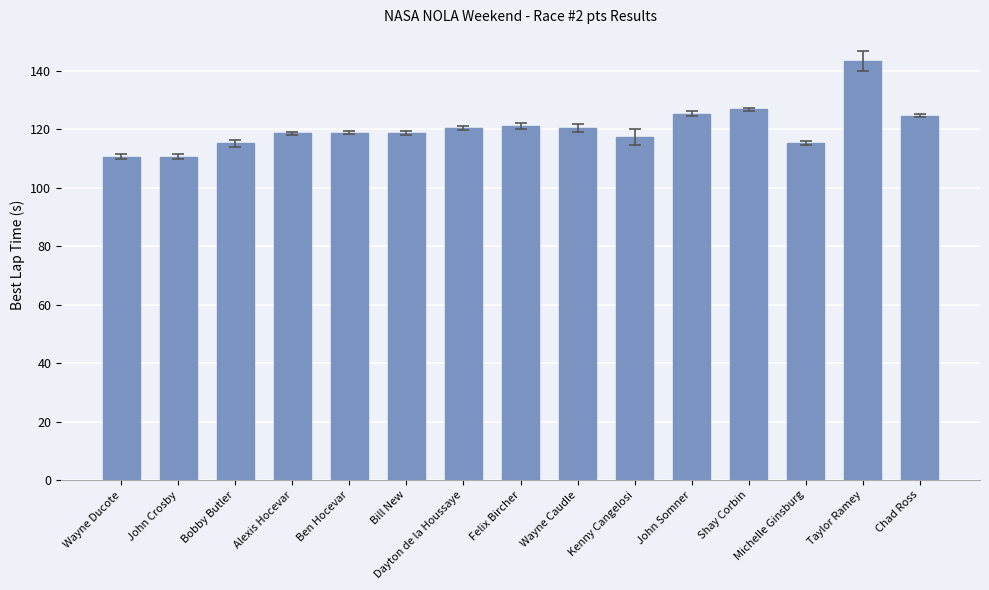

What is the value of the 9th bar from the left?

120.5